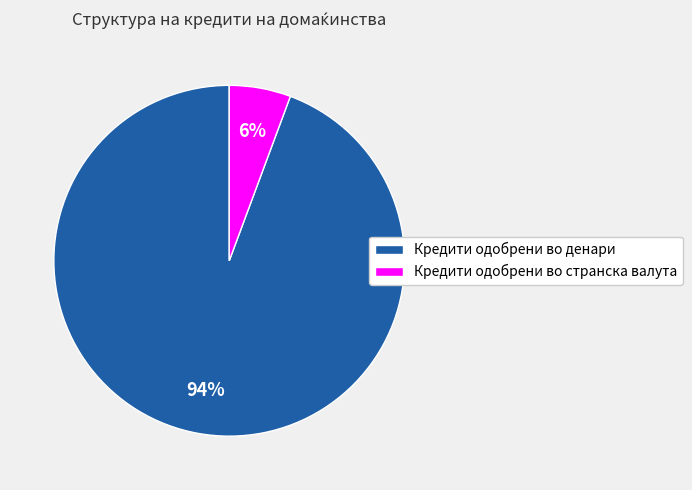

To the nearest percent, what is the average slice percentage?

50%